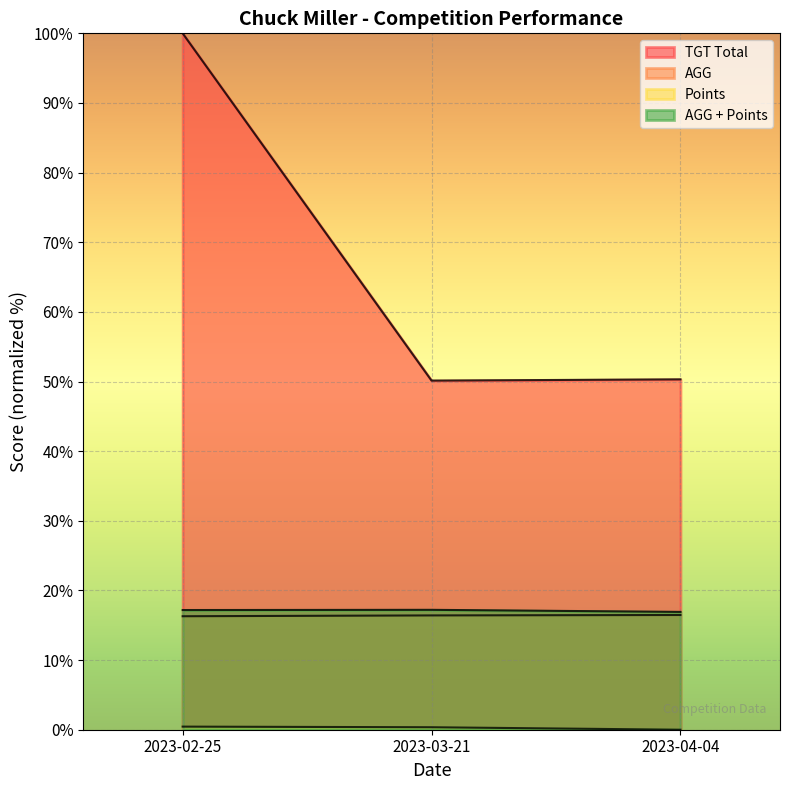

What is the difference between the maximum and minimum values in the AGG + Points series?

0.3